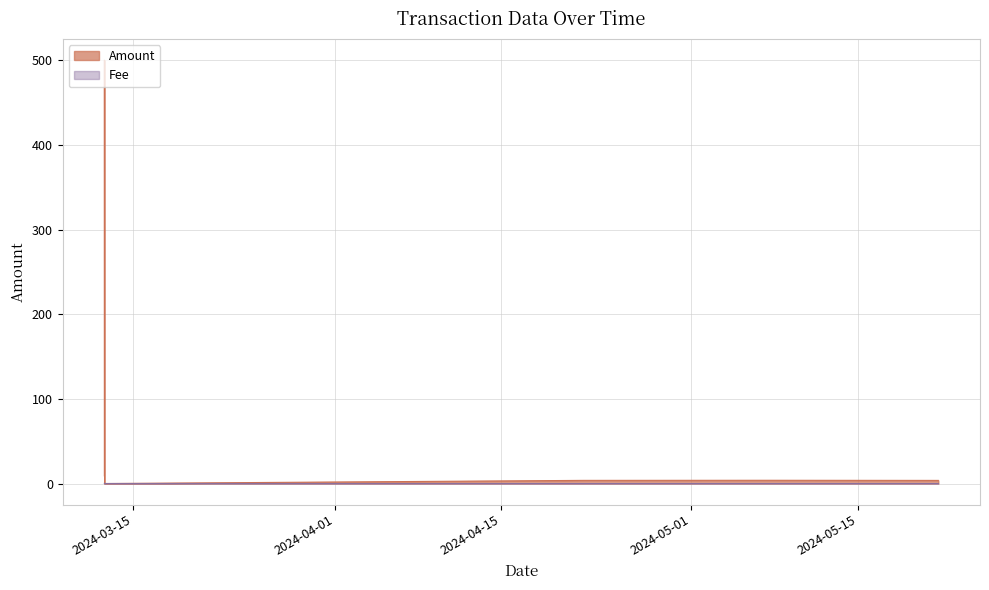

Is it true that Fee equals 0.2 at 2024-03-12 14:57:00?

True